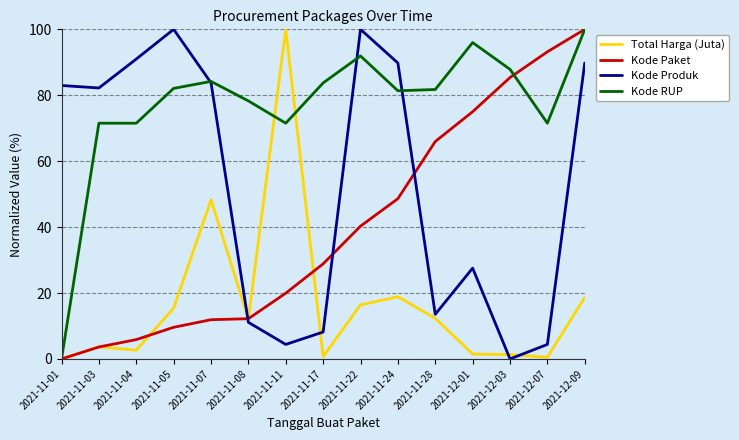

Rank the series by their average value, from highest to lowest.

Kode RUP, Kode Produk, Kode Paket, Total Harga (Juta)